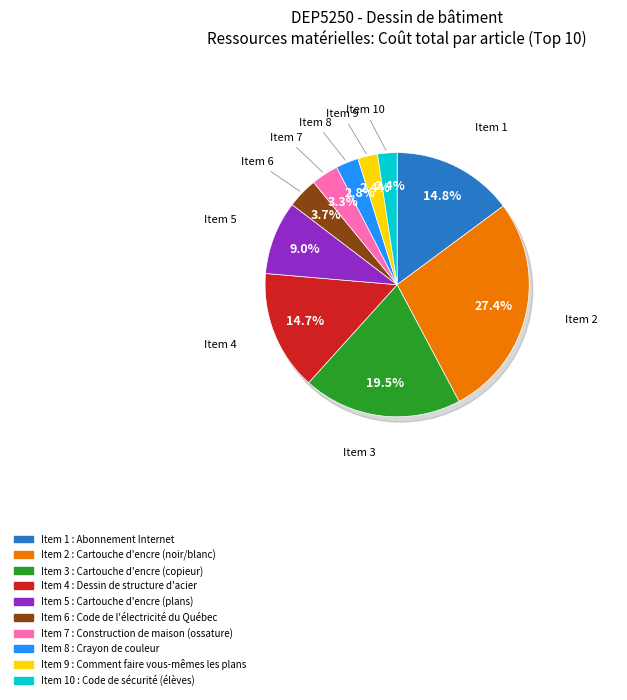

To the nearest percent, what portion does Cartouche d'encre (noir/blanc) represent?

27%